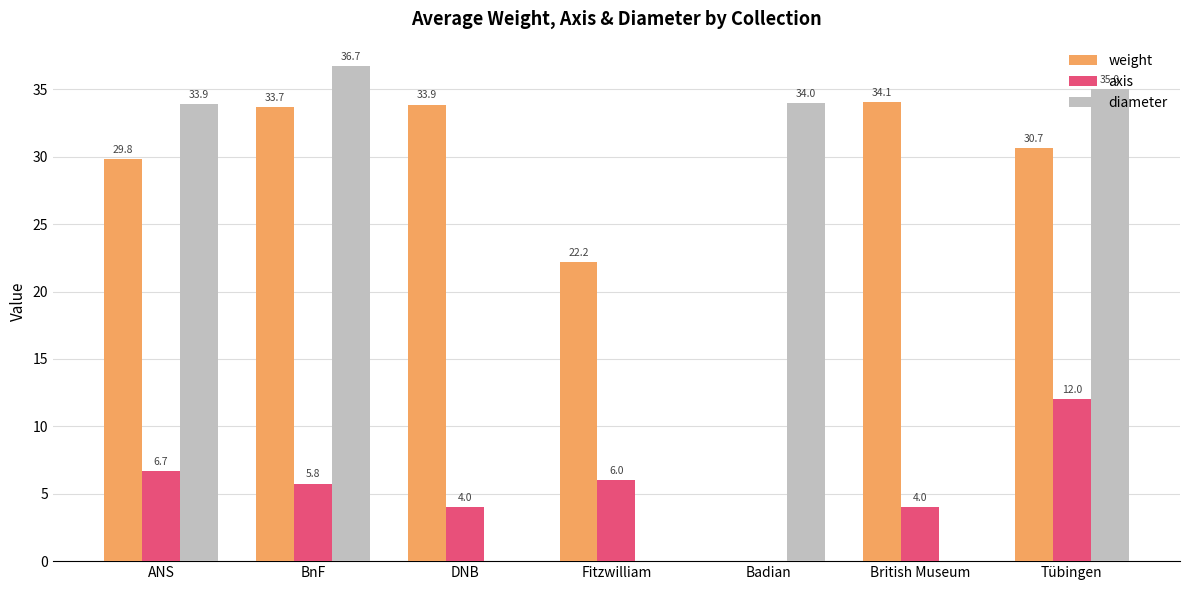

What are all the series names shown in the legend?

weight, axis, diameter